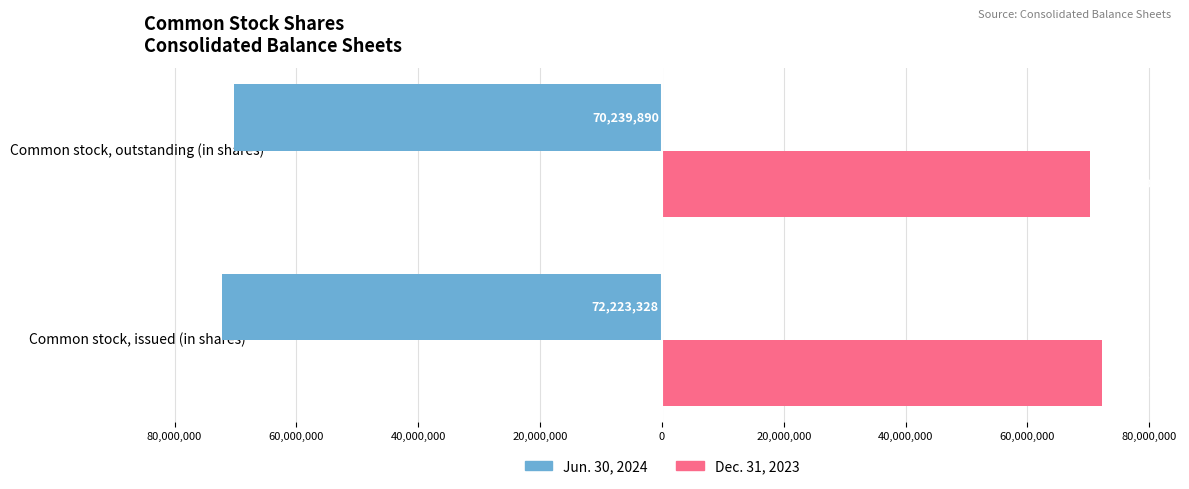

What are all the series names shown in the legend?

Jun. 30, 2024, Dec. 31, 2023